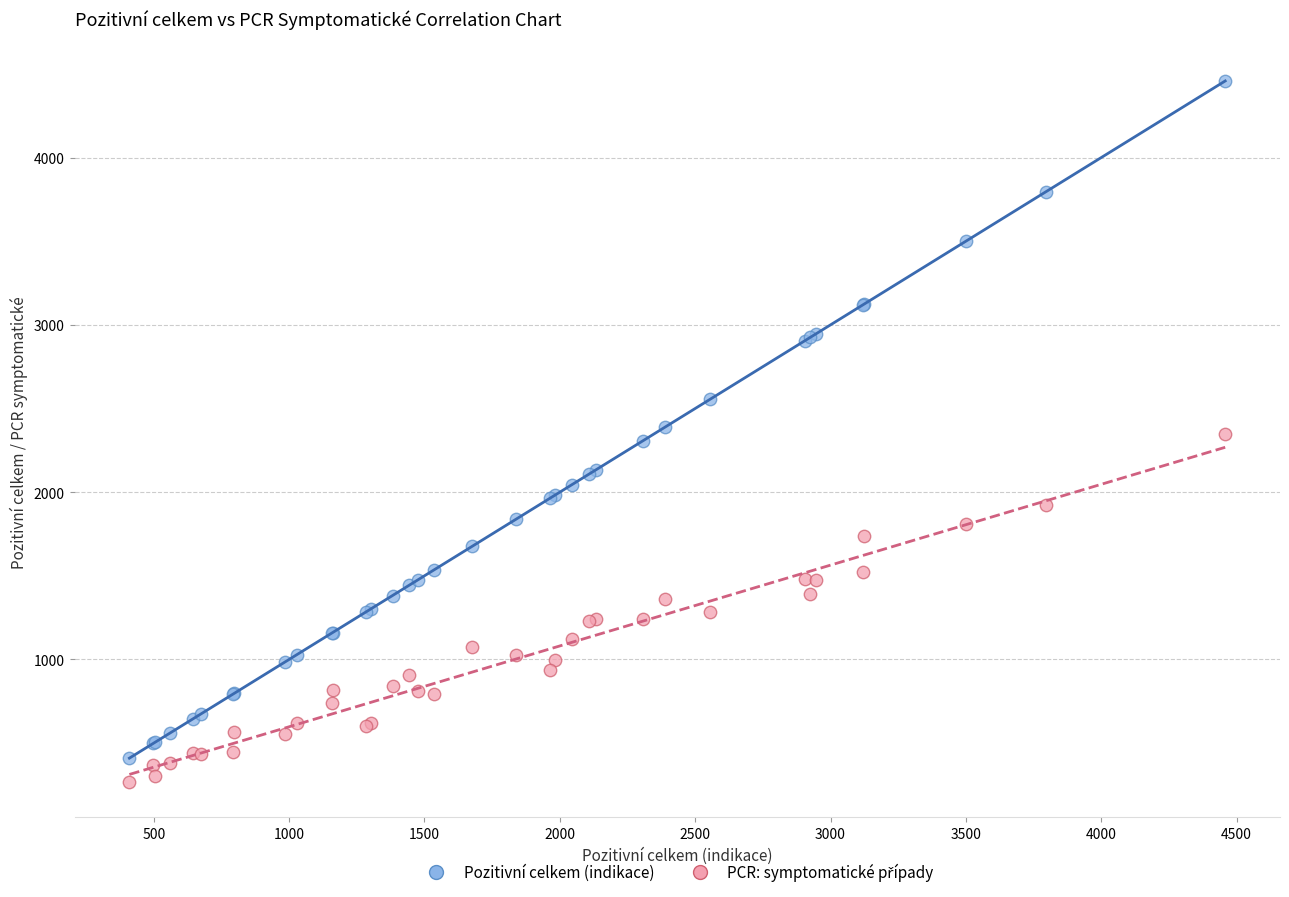

Which series has the widest spread of Y values?

Pozitivní celkem (indikace)